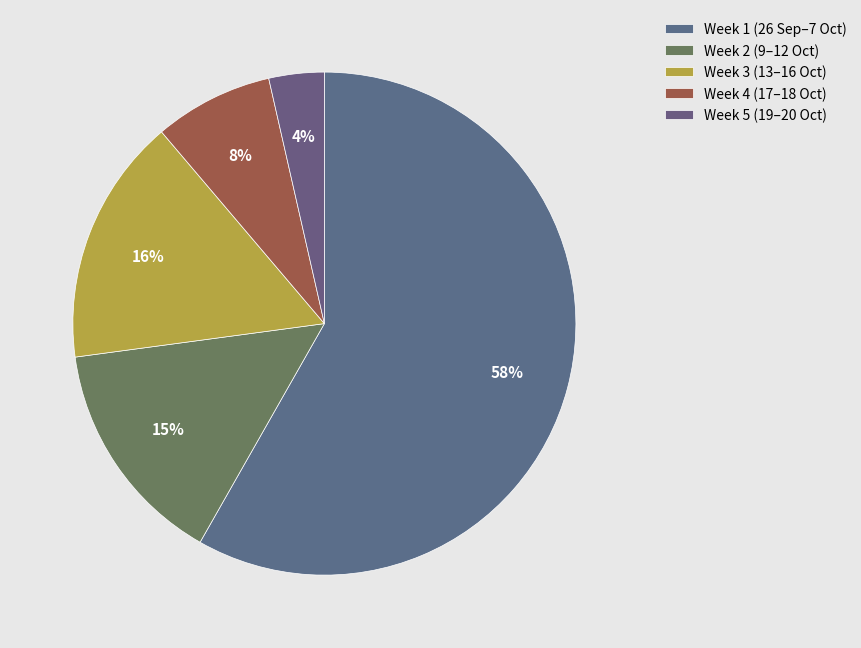

How many slices are in this pie chart?

5